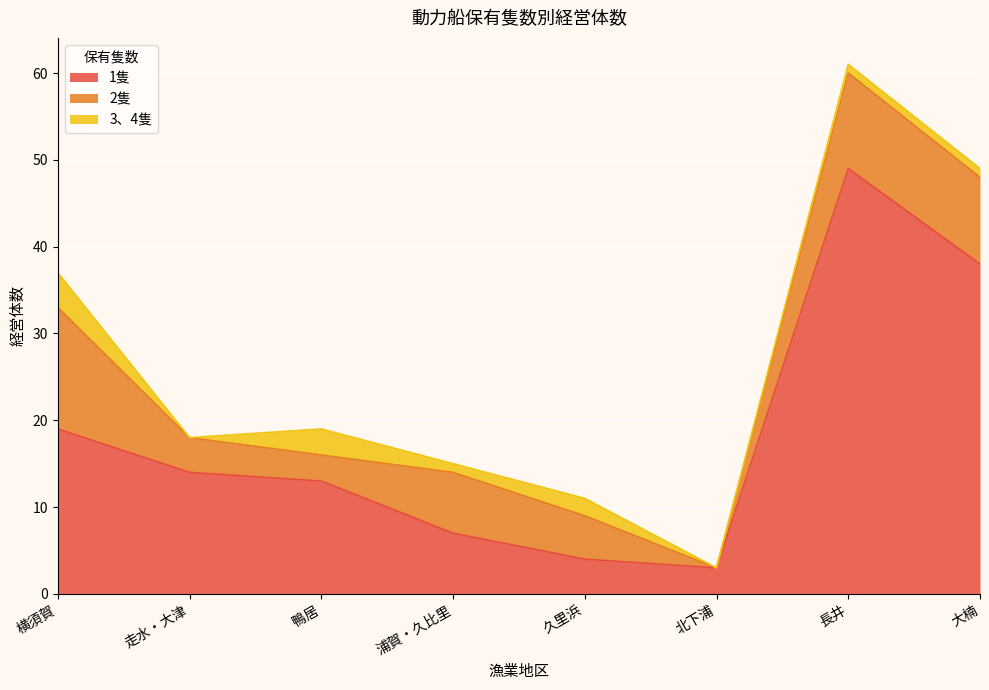

Where do 1隻 and 2隻 first cross each other?

久里浜 and 北下浦